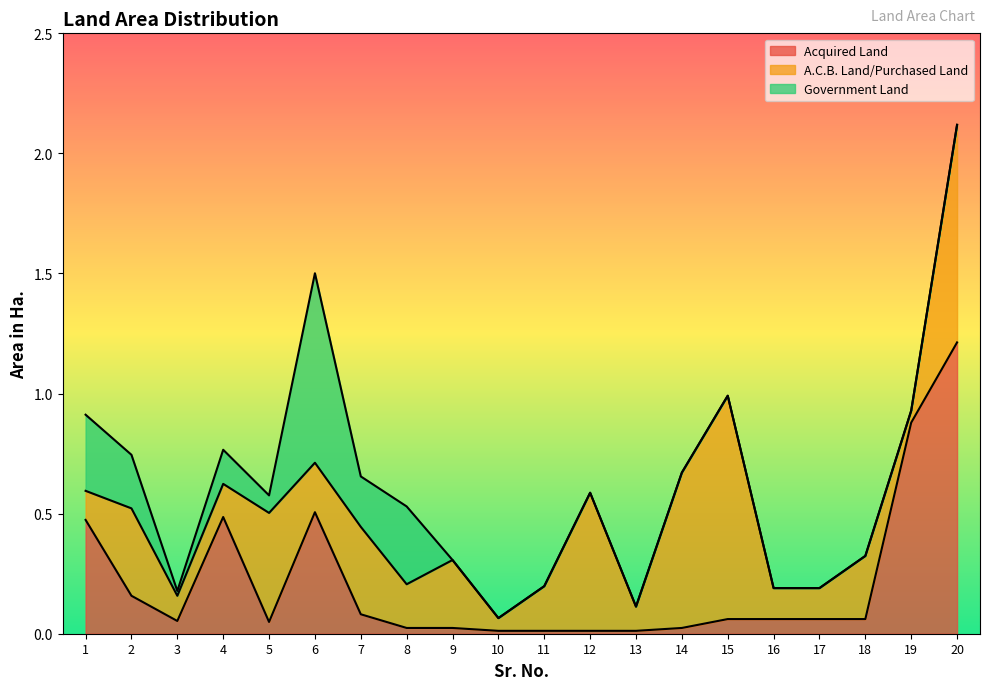

List the series in order of their overall mean, lowest first.

Government Land, Acquired Land, A.C.B. Land/Purchased Land